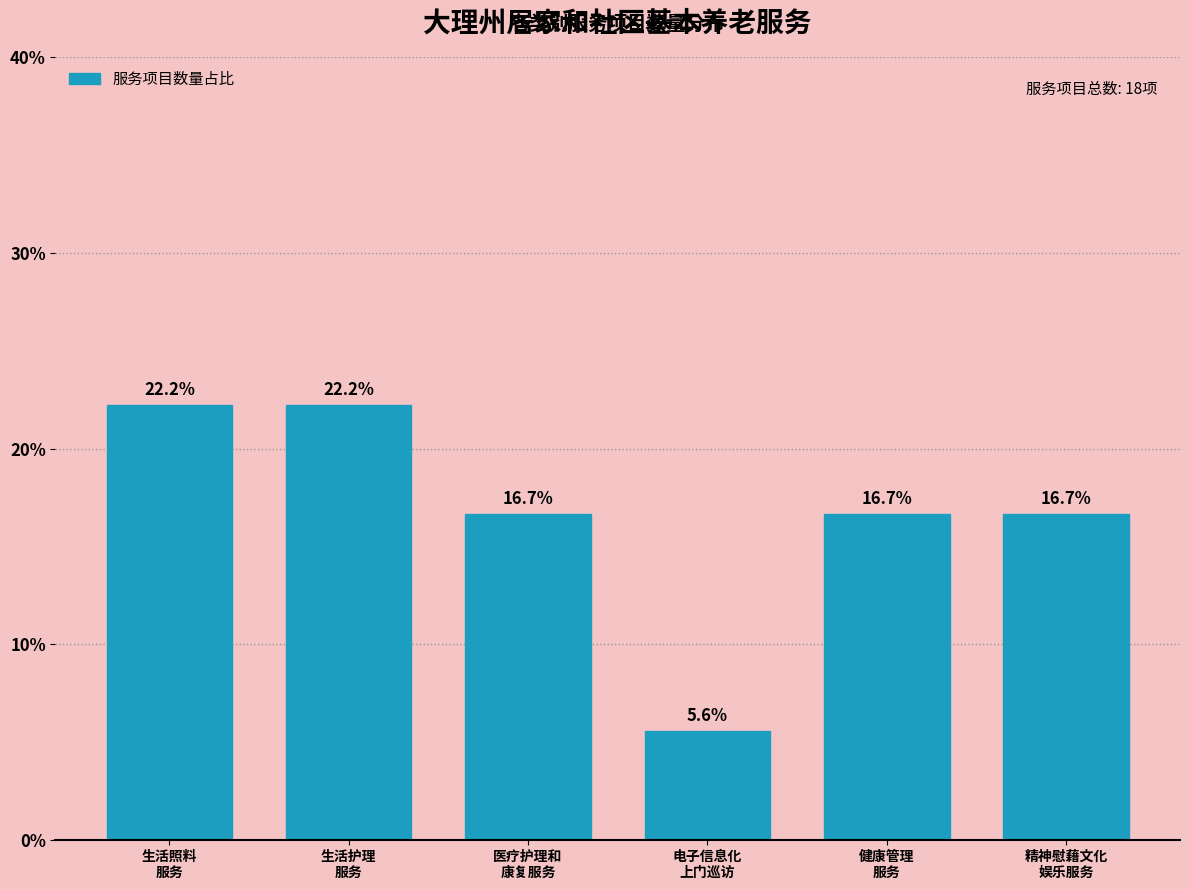

Reading left to right, extract all data points from this chart.

22.2	22.2	16.7	5.6	16.7	16.7